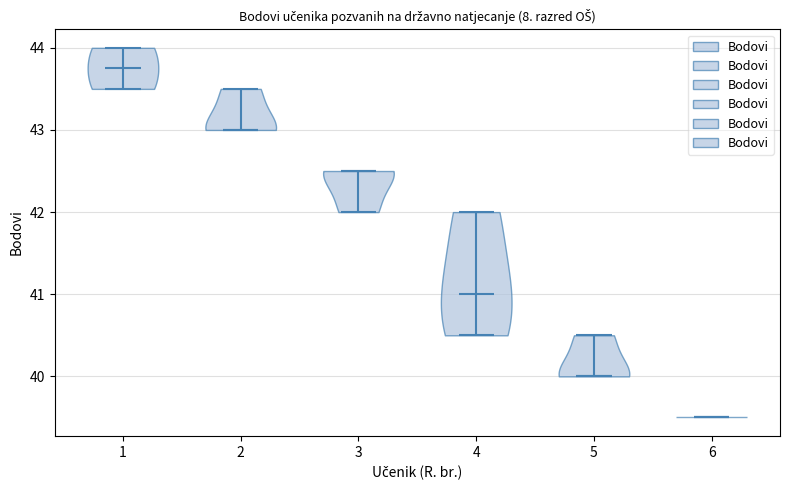

What is the lowest point the violin at x = 5 reaches on the y-axis? The values are not printed on the chart, so give them approximately, as read against the axis.

40.0